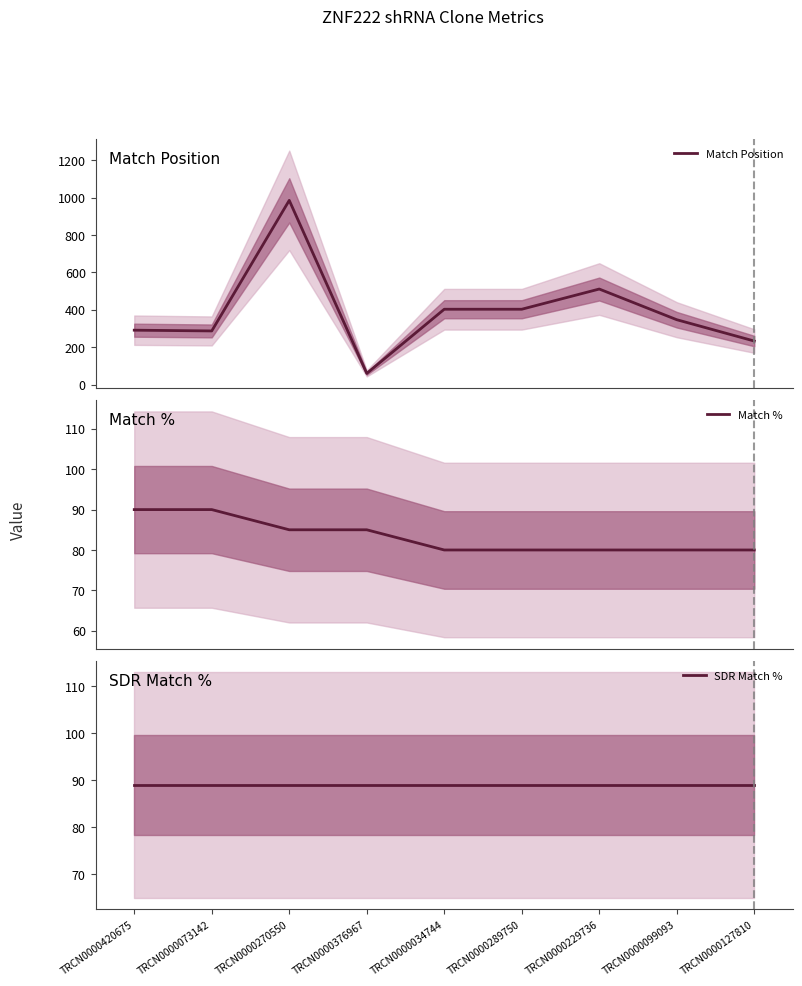

True or false: Match Position has a value of 347 at TRCN0000099093.

True